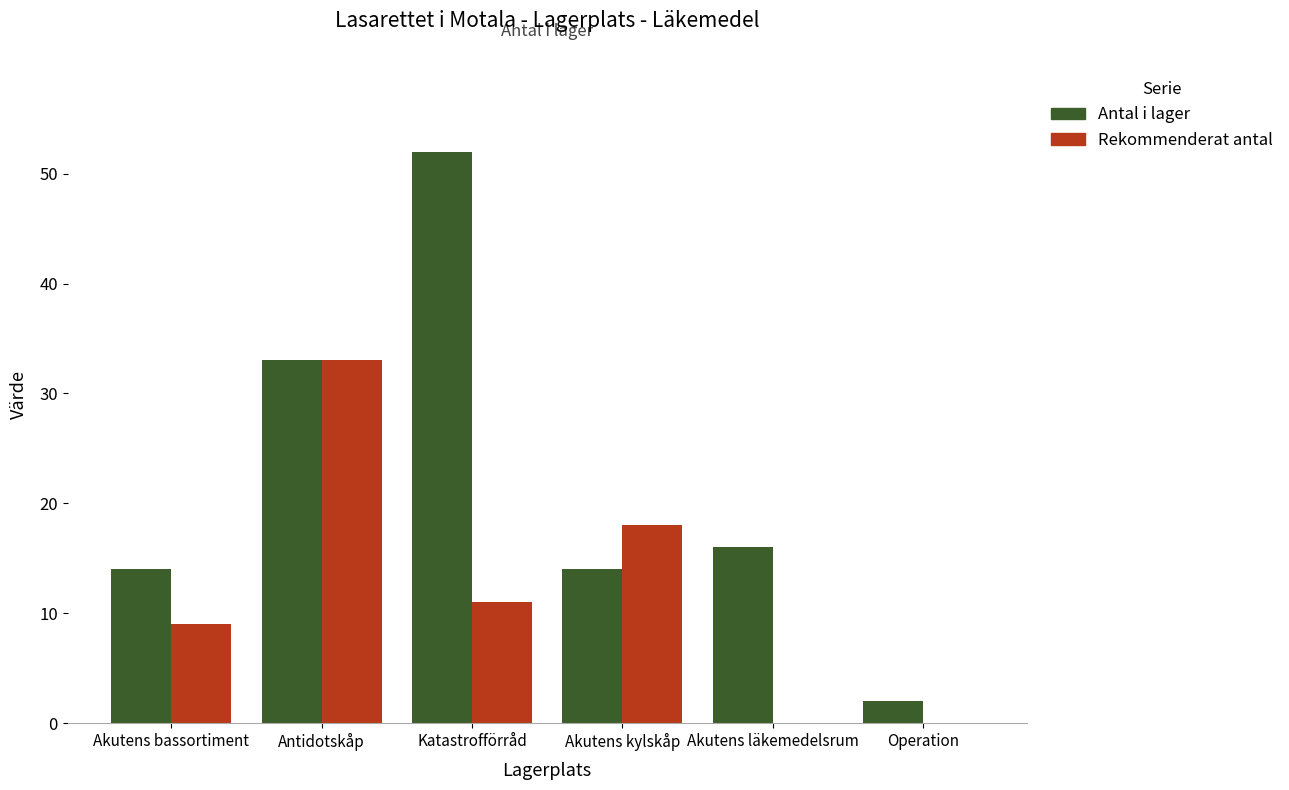

Which label corresponds to the largest value in the chart?

Katastrofförråd